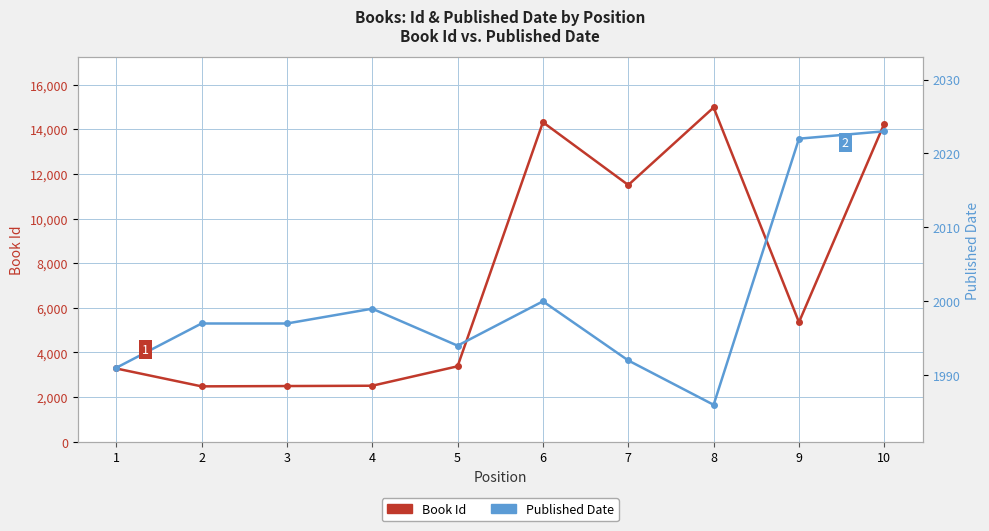

Does the chart have visible grid lines?

Yes